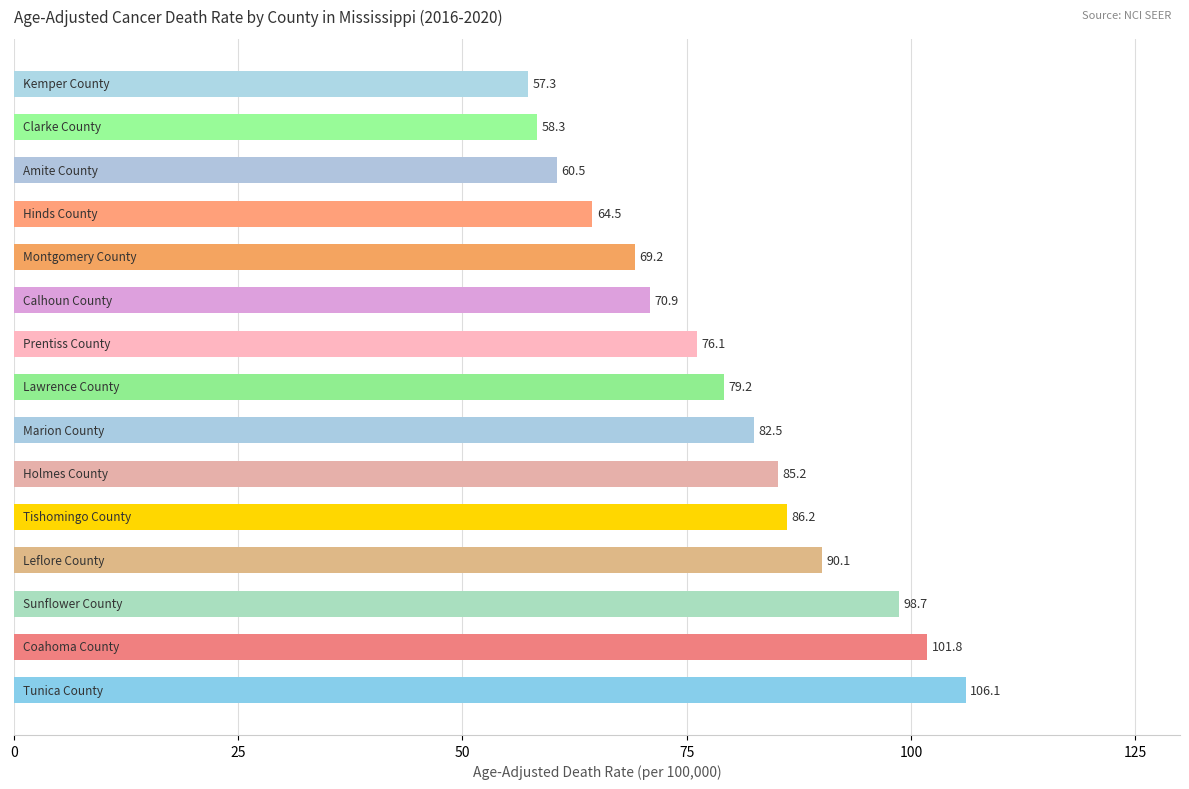

What is the difference between the maximum and minimum values?

48.8